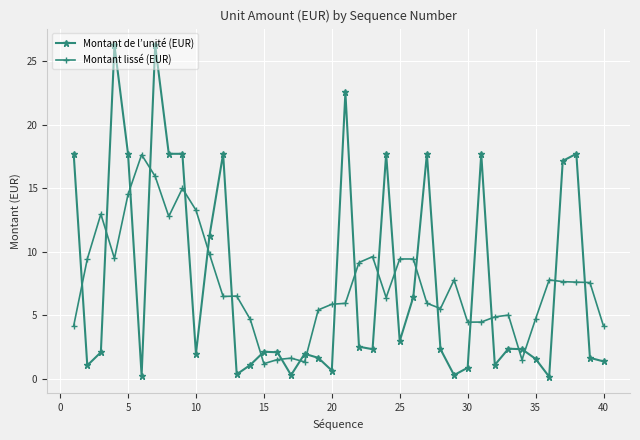

What is the difference between the second highest and second lowest values in the Montant lissé (EUR) series?

14.6